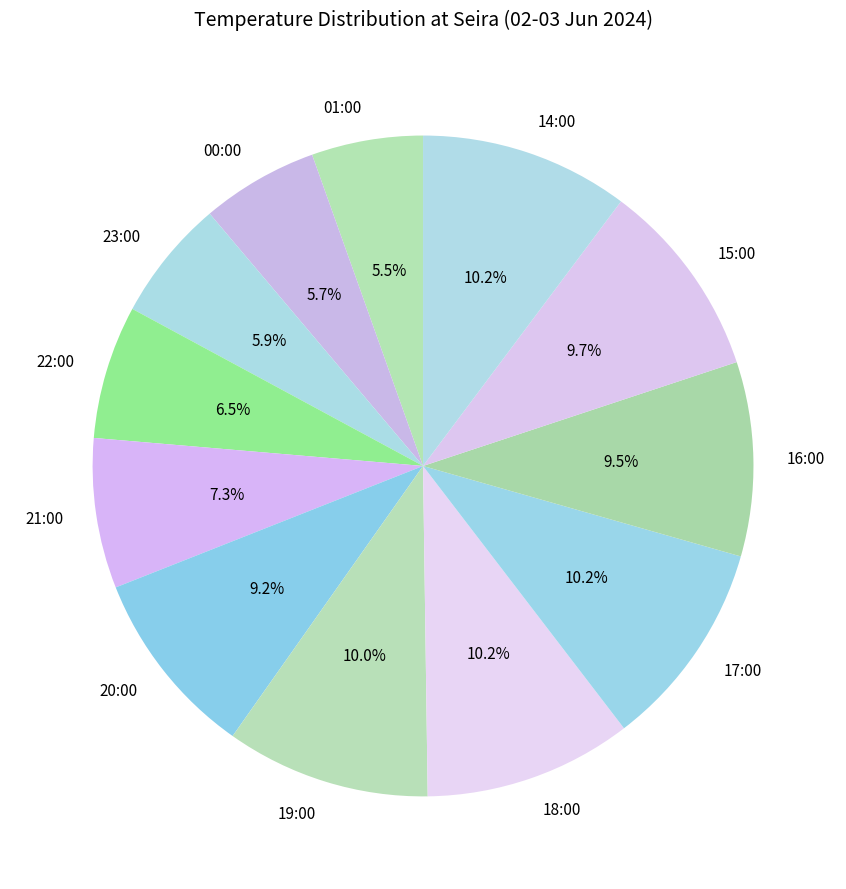

Between 20:00 and 18:00, which is larger?

18:00